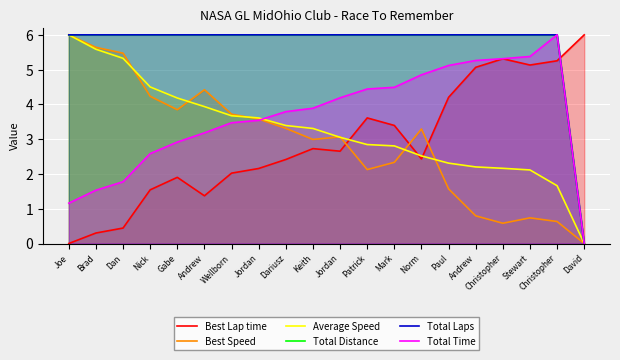

Read the Best Lap time value at Mark.

3.4